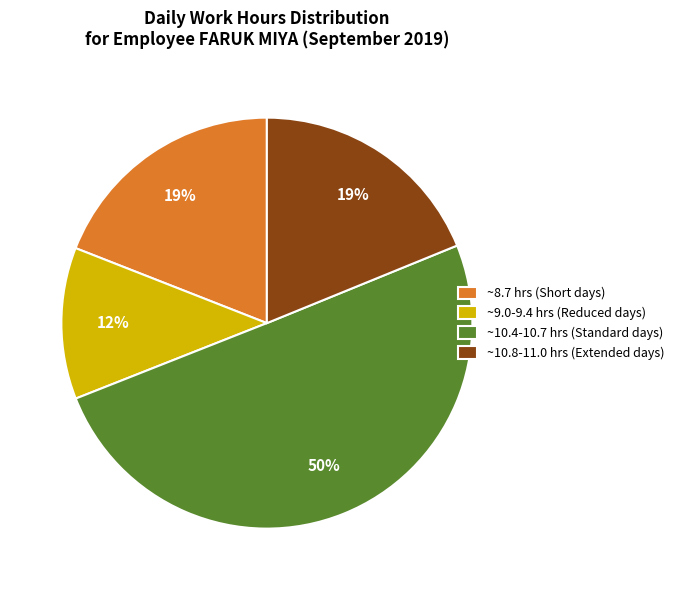

Is the sum of ~9.0-9.4 hrs (Reduced days) and ~10.4-10.7 hrs (Standard days) greater than half?

Yes